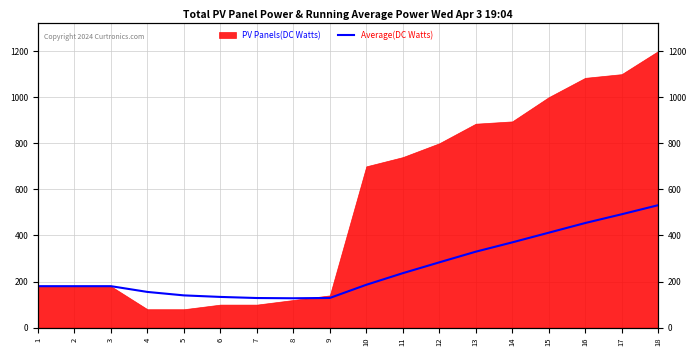

At which label is the value closest to 329?

13